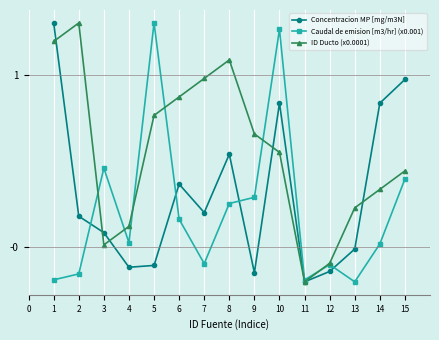

List the series in order of their overall mean, lowest first.

Caudal de emision [m3/hr] (x0.001), Concentracion MP [mg/m3N], ID Ducto (x0.0001)